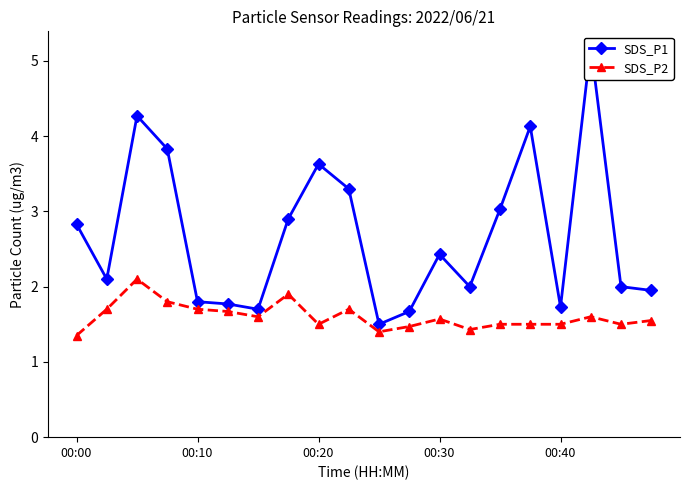

Is it true that SDS_P2 equals 2.2 at 00:40?

False